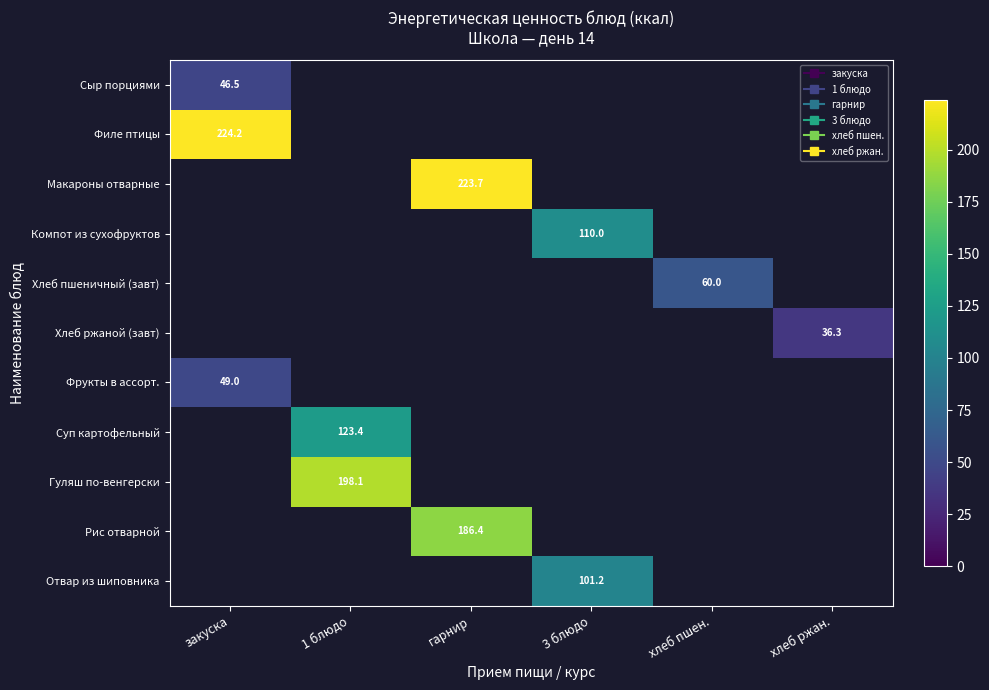

What is the maximum value shown in the chart?

224.2